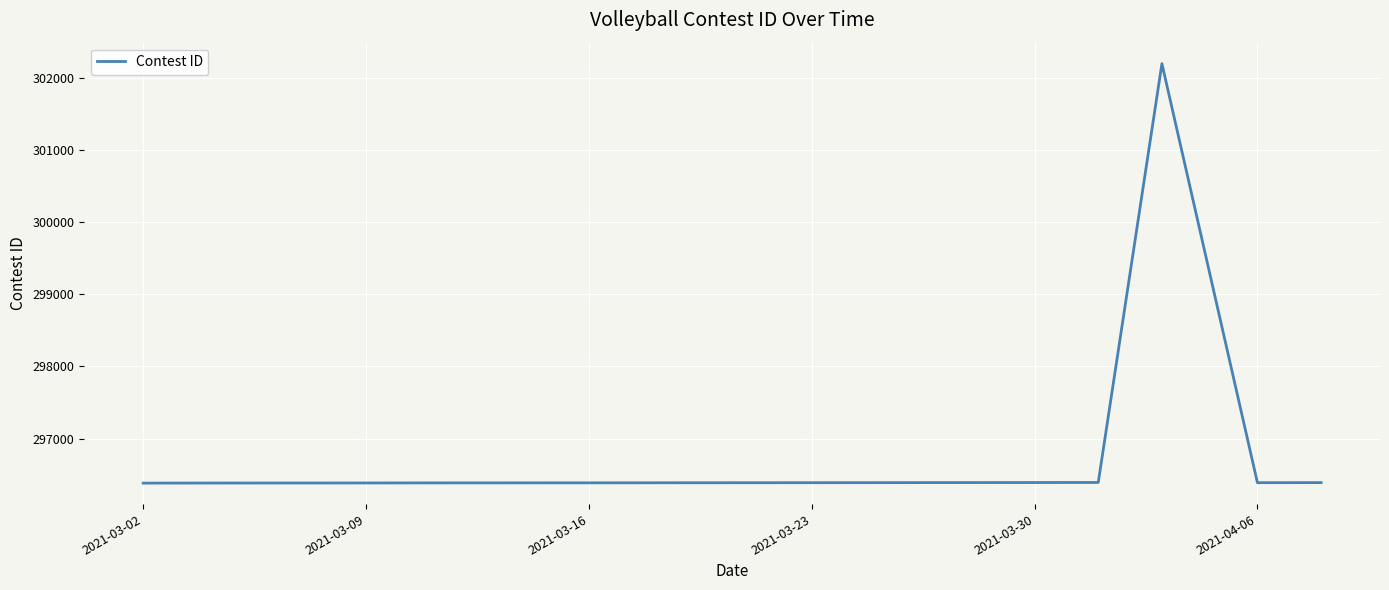

What is the smallest value displayed?

296383